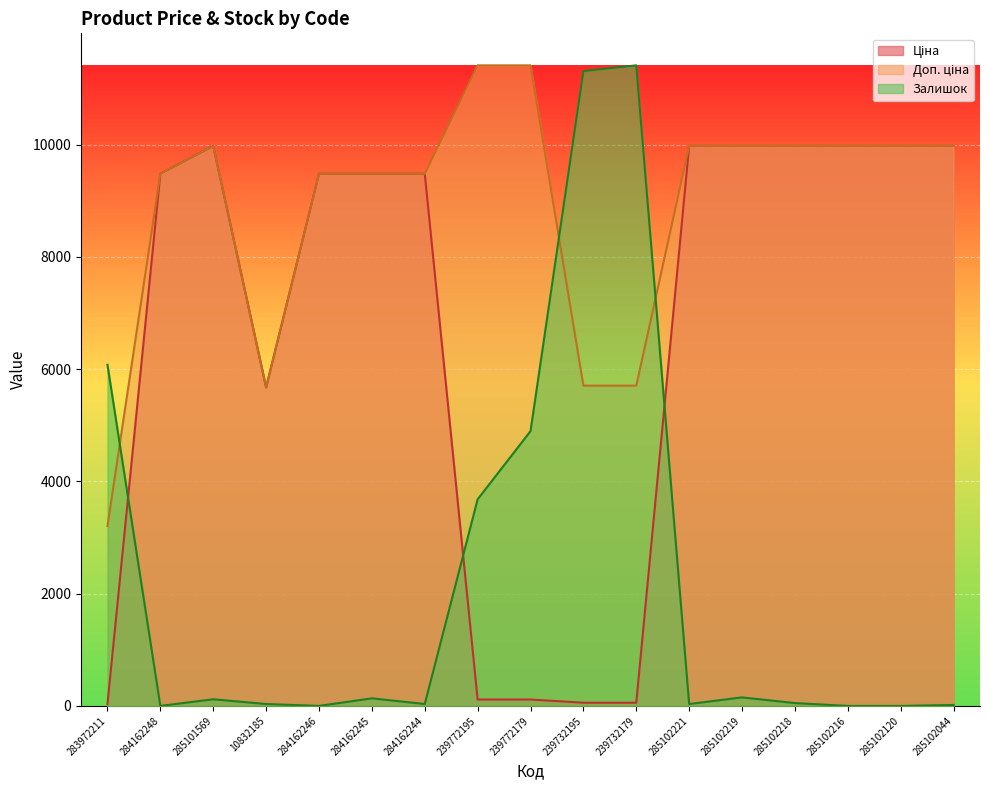

At which category is the sum across all series the highest?

285102219